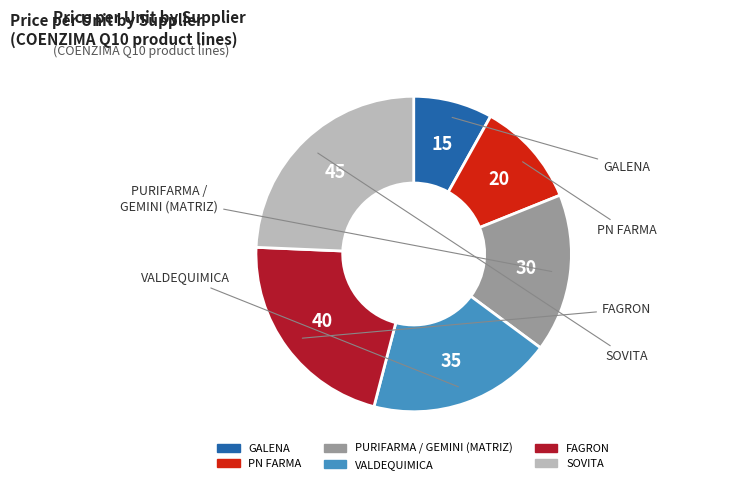

Is there a majority slice in this chart?

No